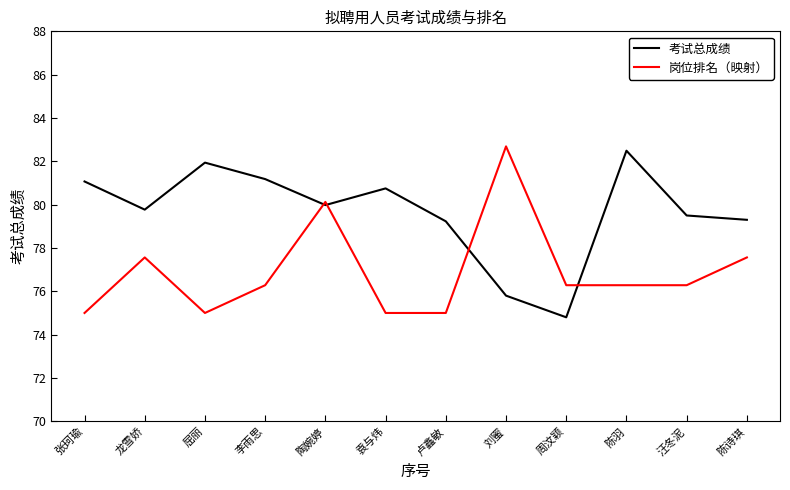

What is the smallest value displayed?

74.8